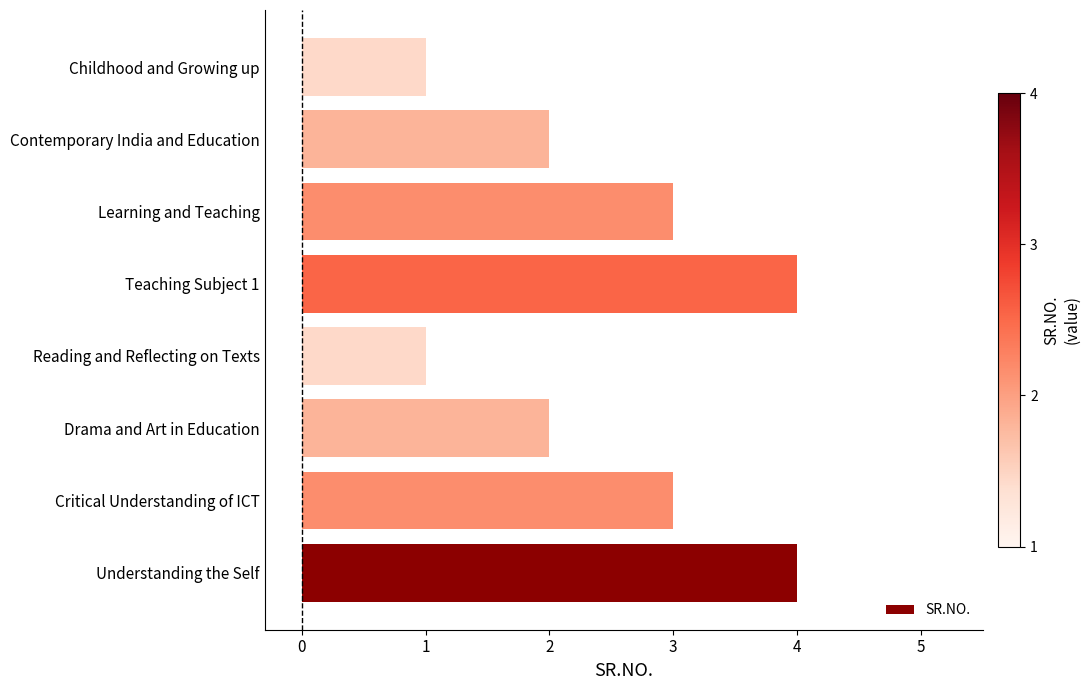

Reading bottom to top, transcribe all the data shown in this chart.

Understanding the Self=4	Critical Understanding of ICT=3	Drama and Art in Education=2	Reading and Reflecting on Texts=1	Teaching Subject 1=4	Learning and Teaching=3	Contemporary India and Education=2	Childhood and Growing up=1